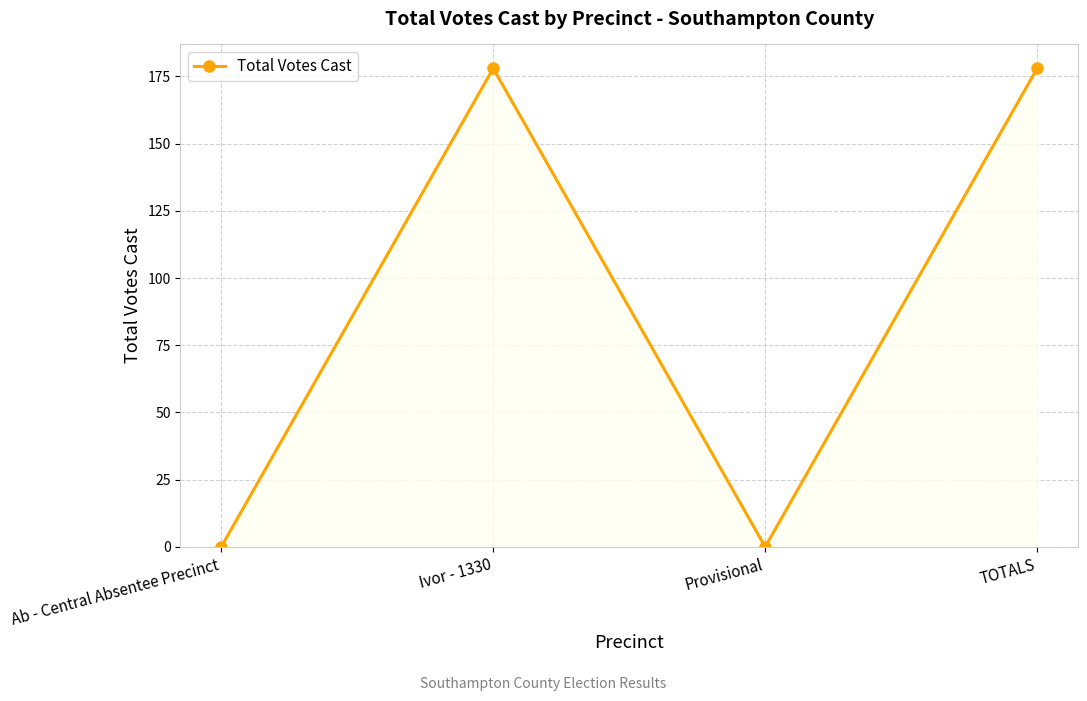

Reading left to right, extract all data points from this chart.

Ab - Central Absentee Precinct=0	Ivor - 1330=178	Provisional=0	TOTALS=178